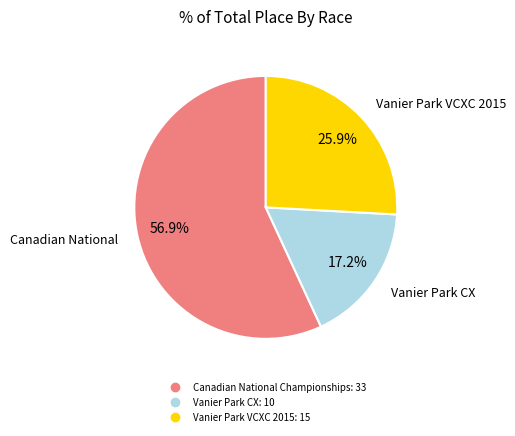

Combined, do Vanier Park VCXC 2015 and Canadian National Championships account for over 50%?

Yes